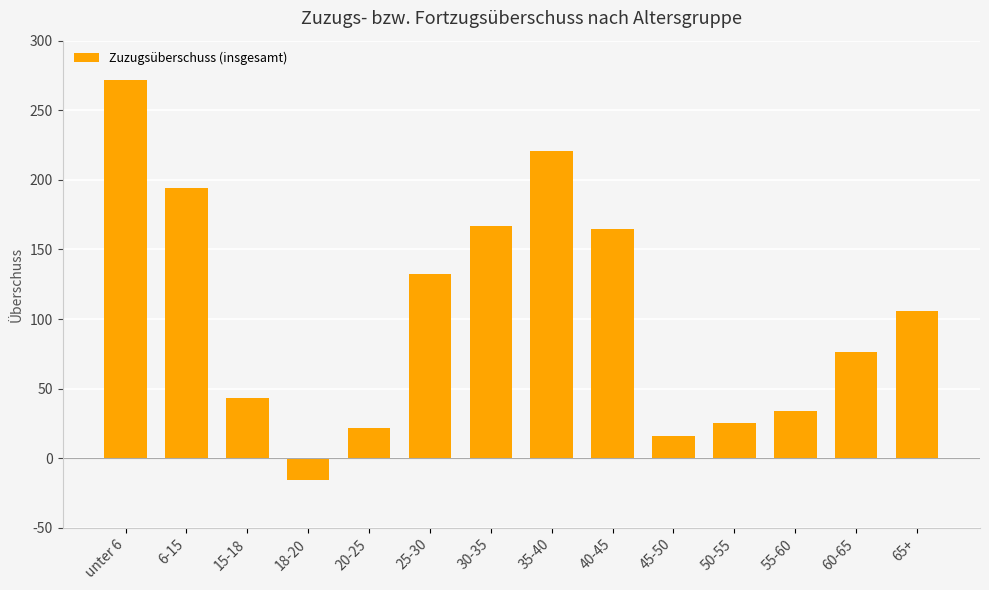

What is the average value?

104